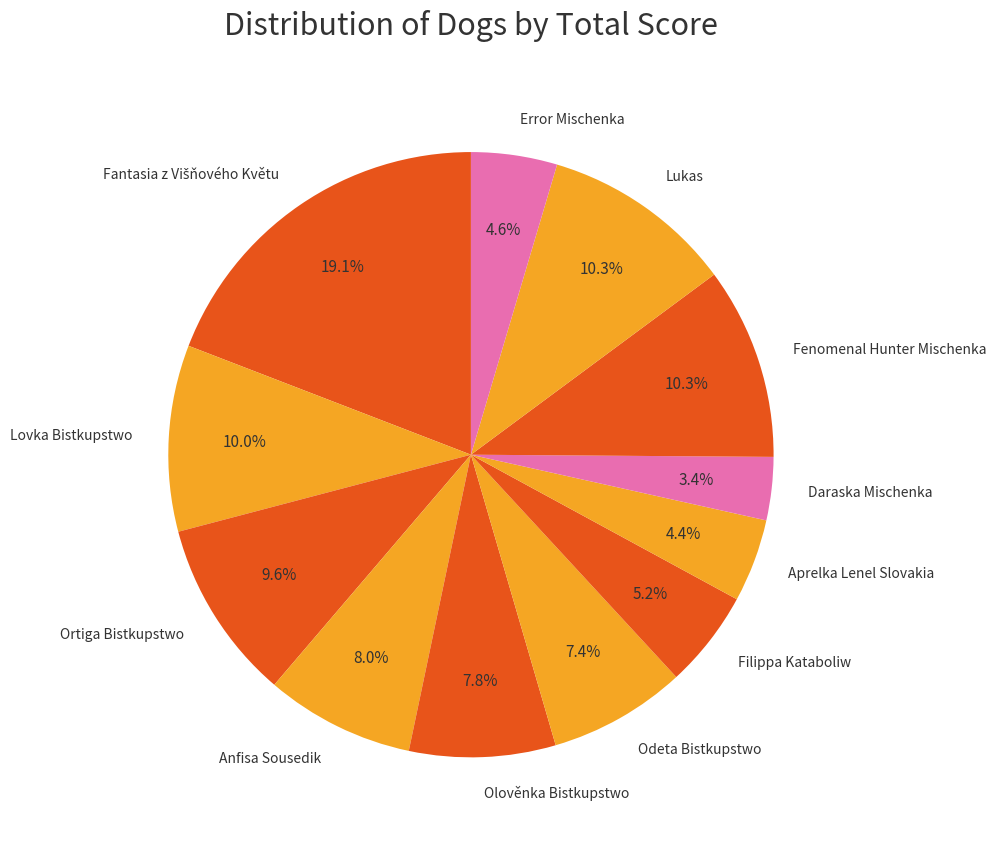

Count the number of slices in the pie.

12